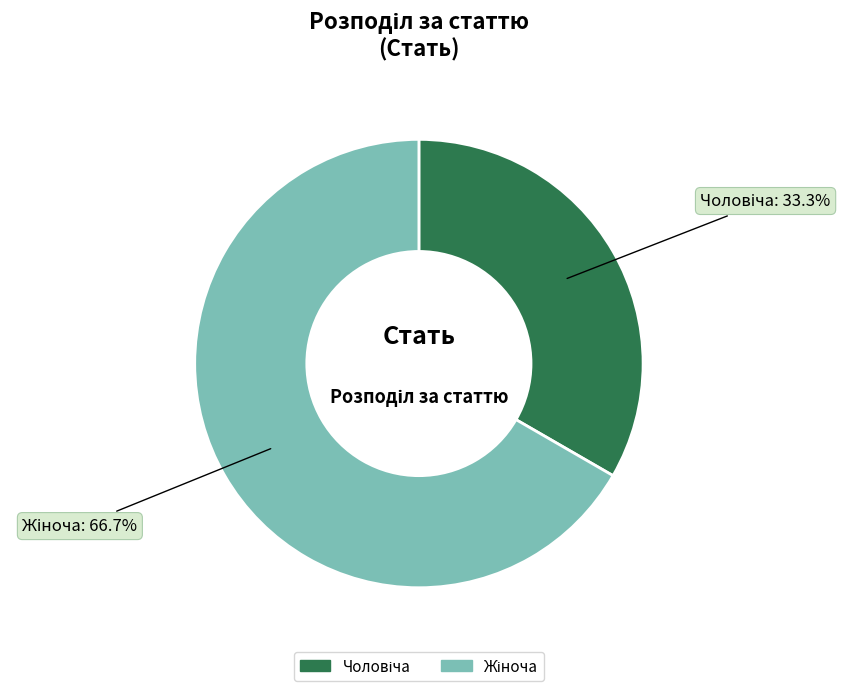

To the nearest percent, what is the difference between the largest and smallest slice percentages?

33%